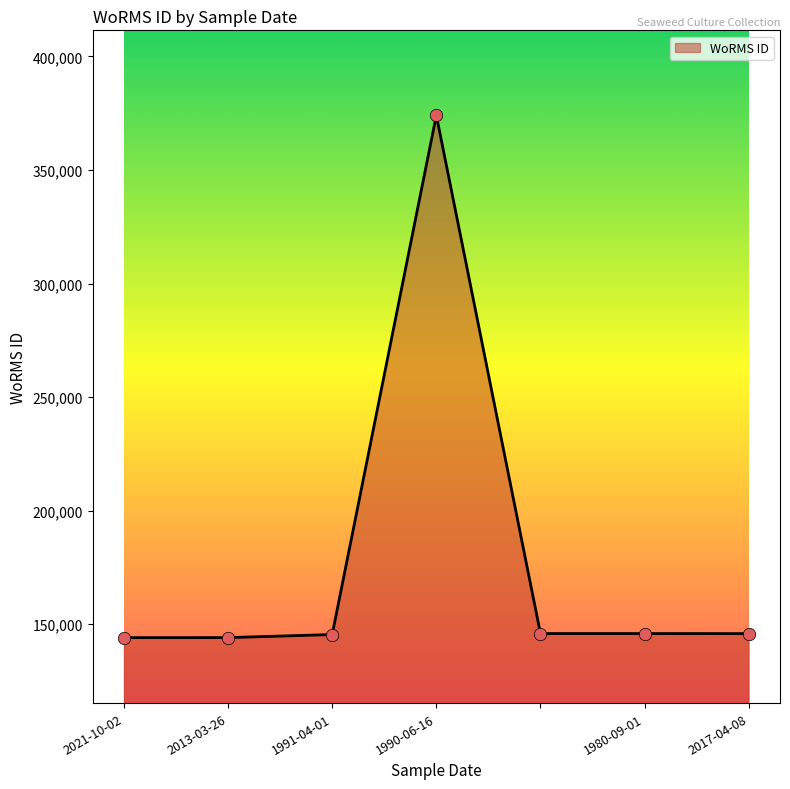

What is the difference between the maximum and second lowest values?

229967